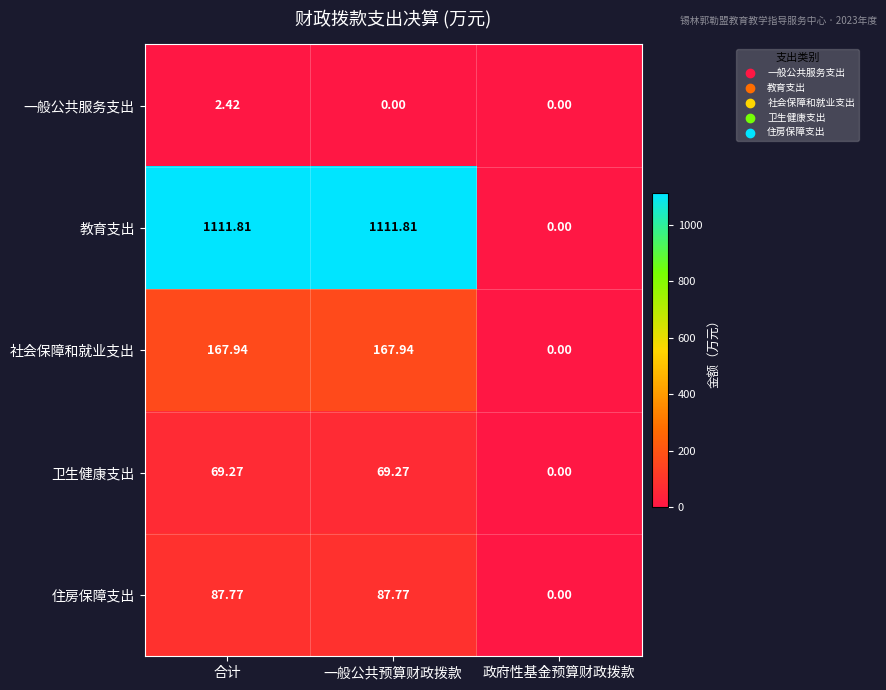

At which label does 一般公共服务支出 reach its peak?

合计